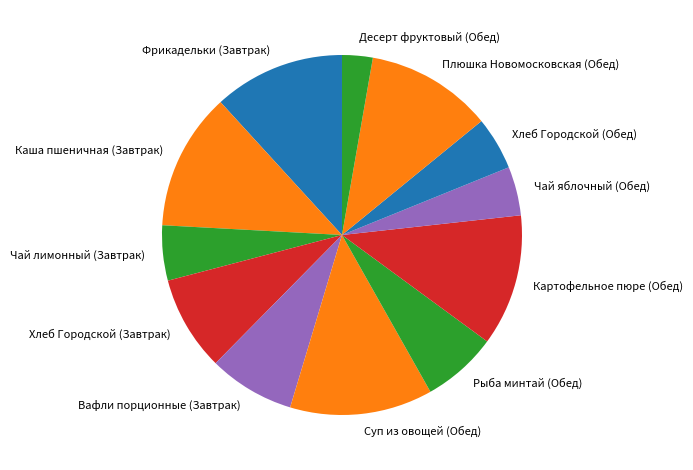

Is the sum of Фрикадельки (Завтрак) and Каша пшеничная (Завтрак) greater than half?

No